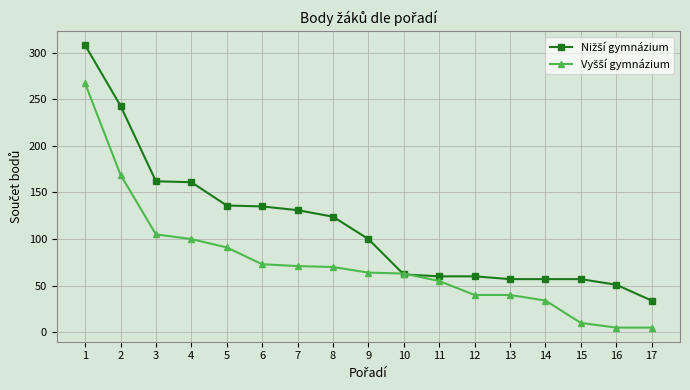

What is the spread (max minus min) of values at 1?

41